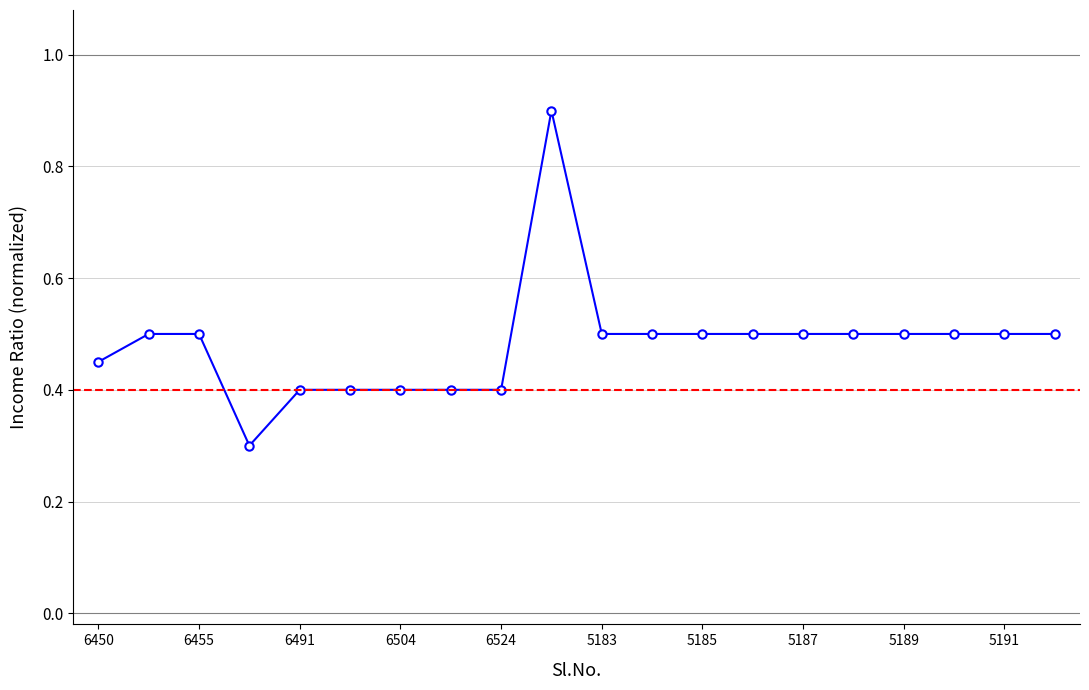

What is the greatest value displayed?

0.9